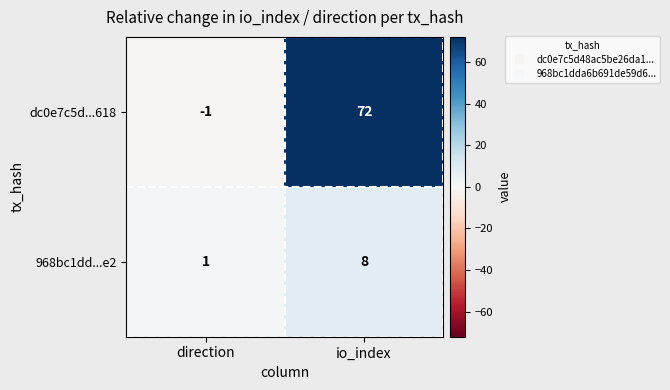

What is the difference between the highest and lowest values at io_index?

64